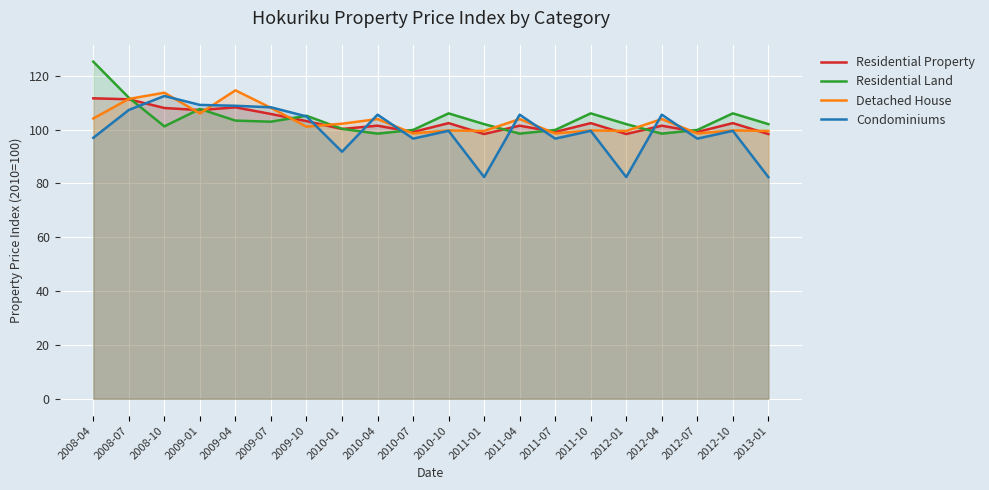

How many values in the Condominiums series are below 99?

8